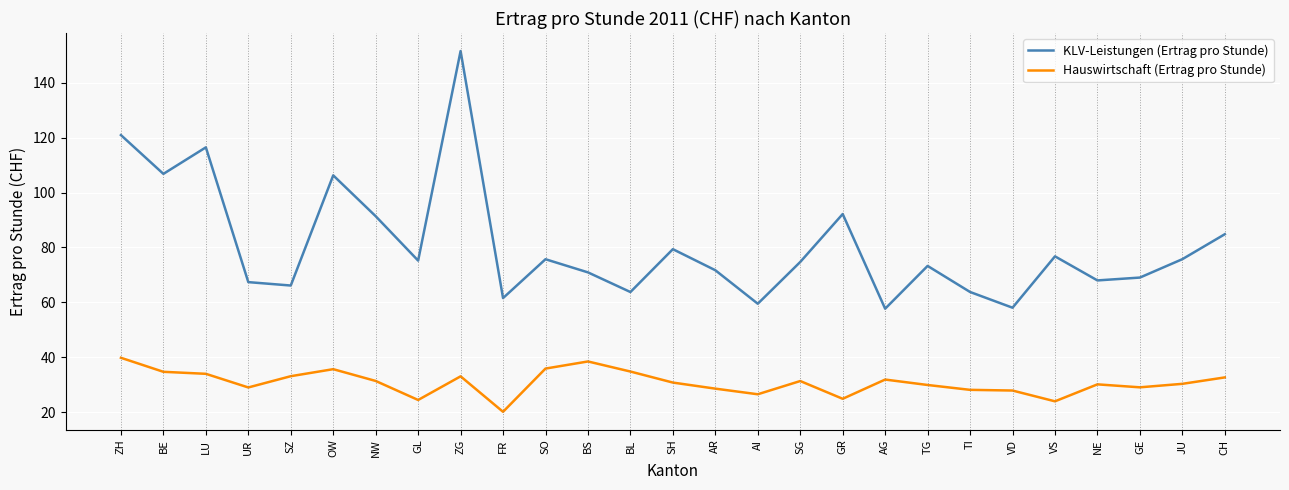

True or false: KLV-Leistungen (Ertrag pro Stunde) has a value of 71.7 at AR.

True